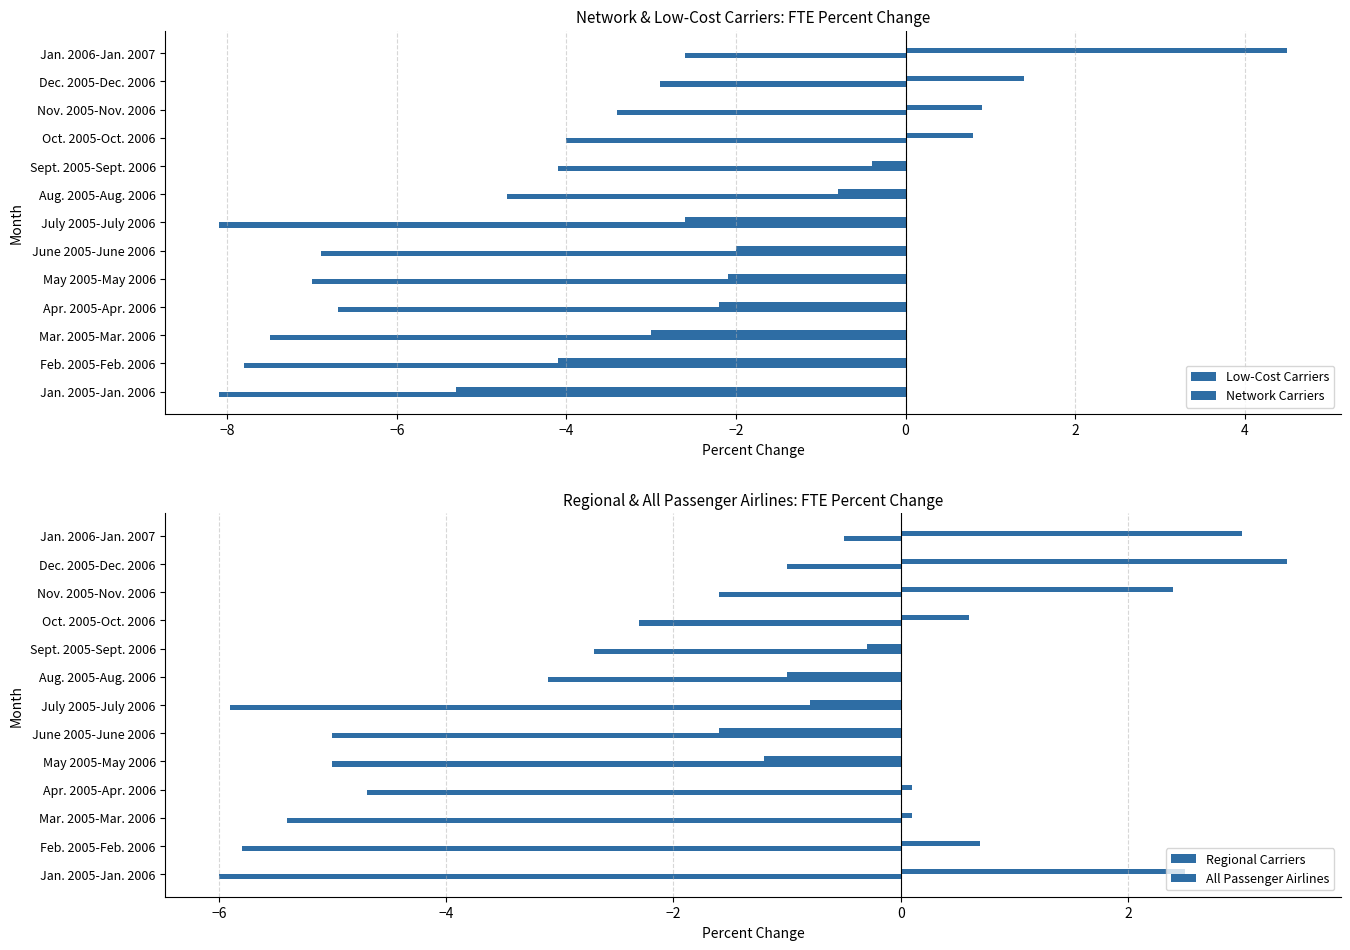

What is the total value across all series at Oct. 2005-Oct. 2006?

-4.9